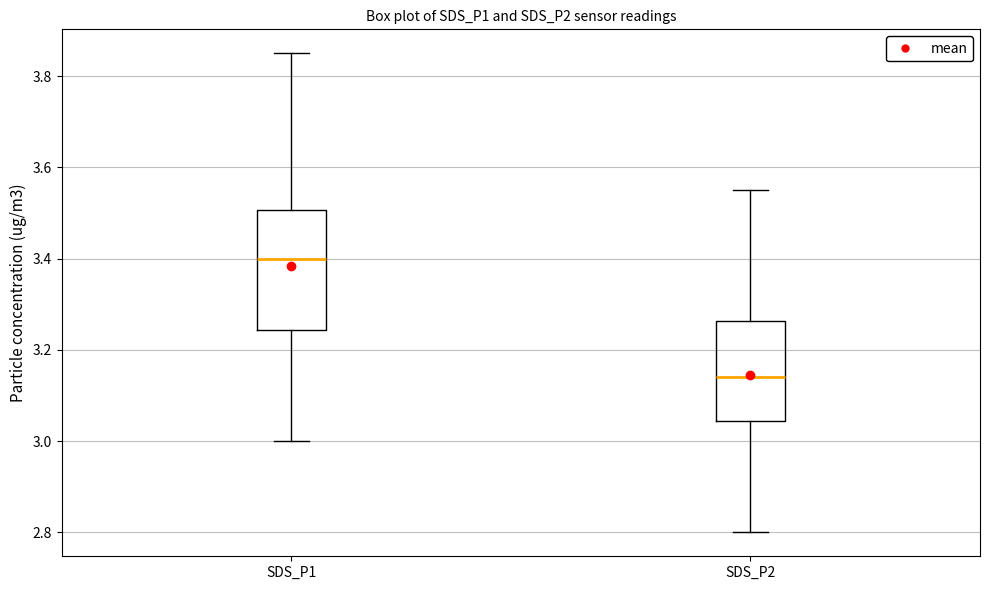

Where does the median line of the box for SDS_P2 sit on the y-axis? The values are not printed on the chart, so give them approximately, as read against the axis.

3.14